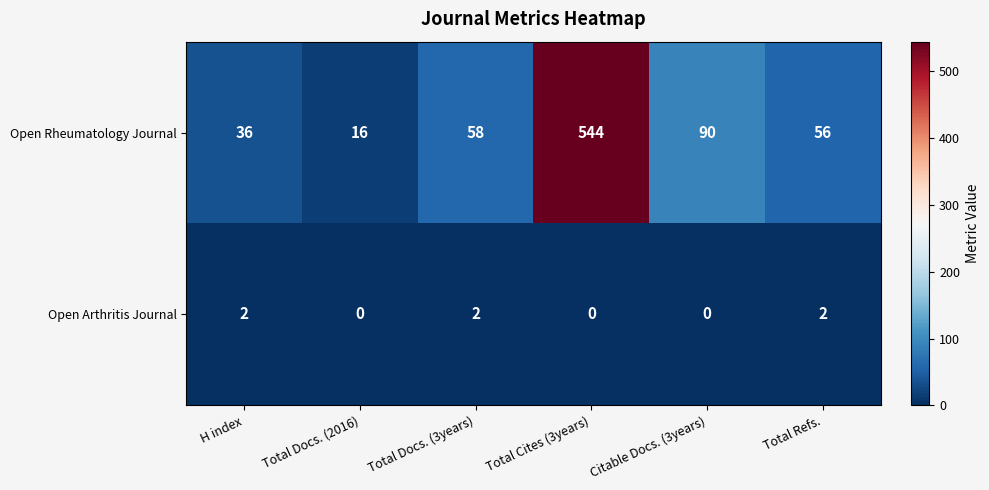

How many categories are shown in the chart?

6